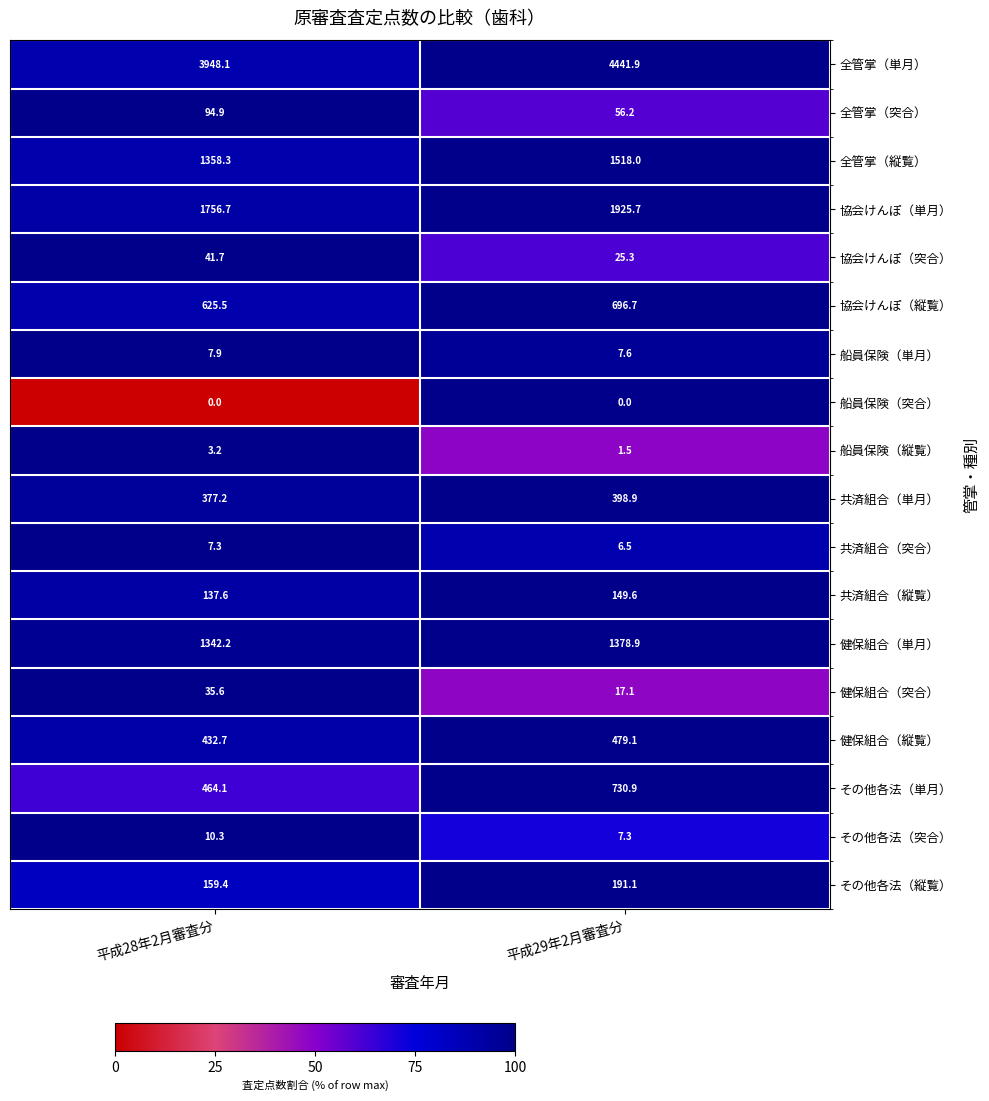

What is the highest value of the 協会けんぽ（突合） series?

41.7